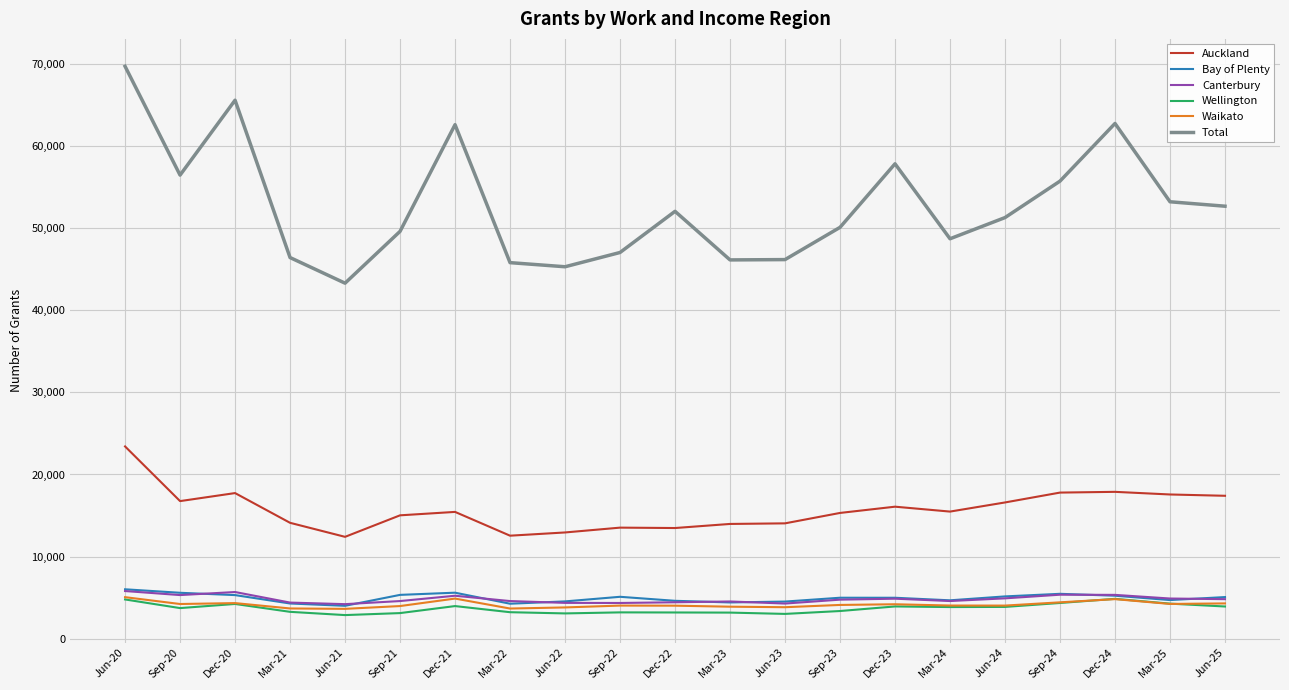

How many values in the Canterbury series are below 4743?

10